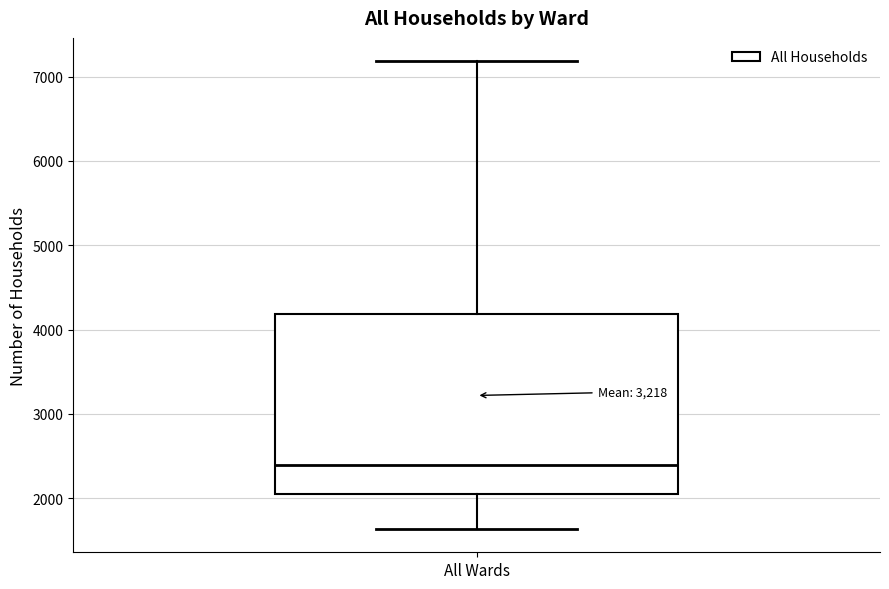

Where is the upper edge of the box for All Wards on the y-axis? The values are not printed on the chart, so give them approximately, as read against the axis.

4200